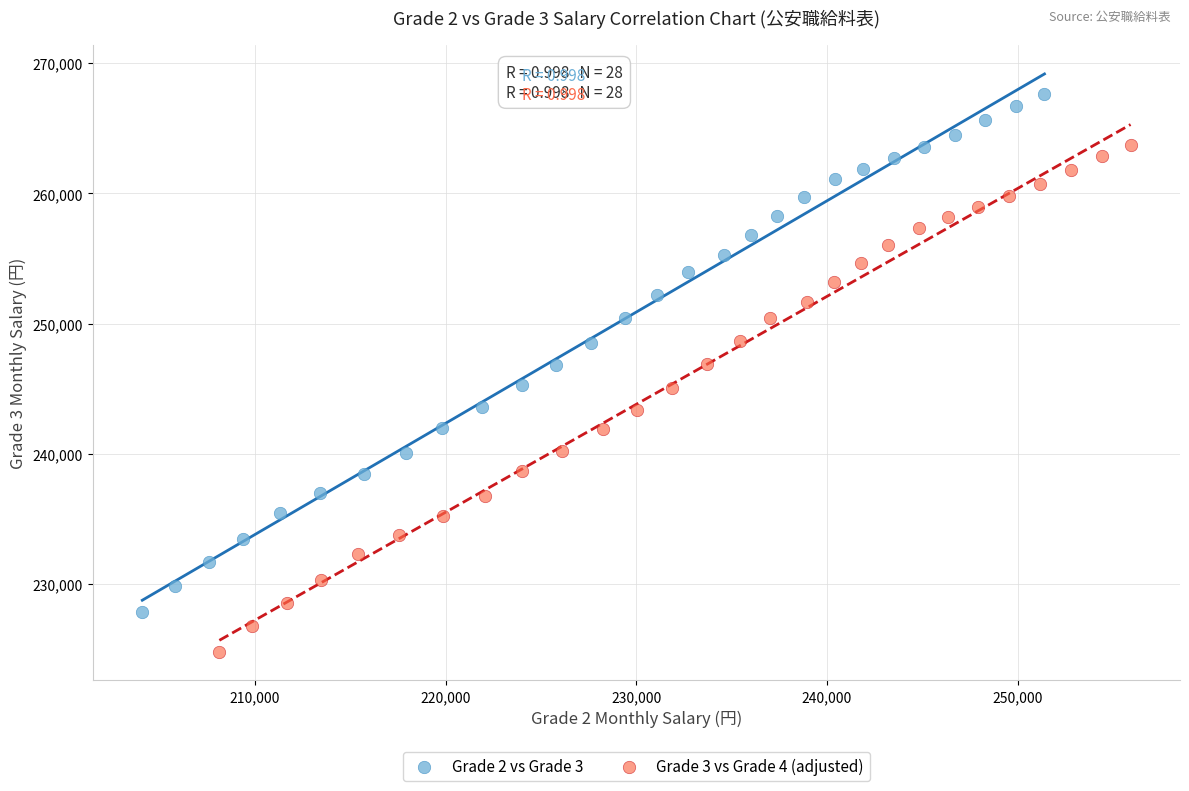

Which series reaches the maximum Y coordinate?

Grade 2 vs Grade 3